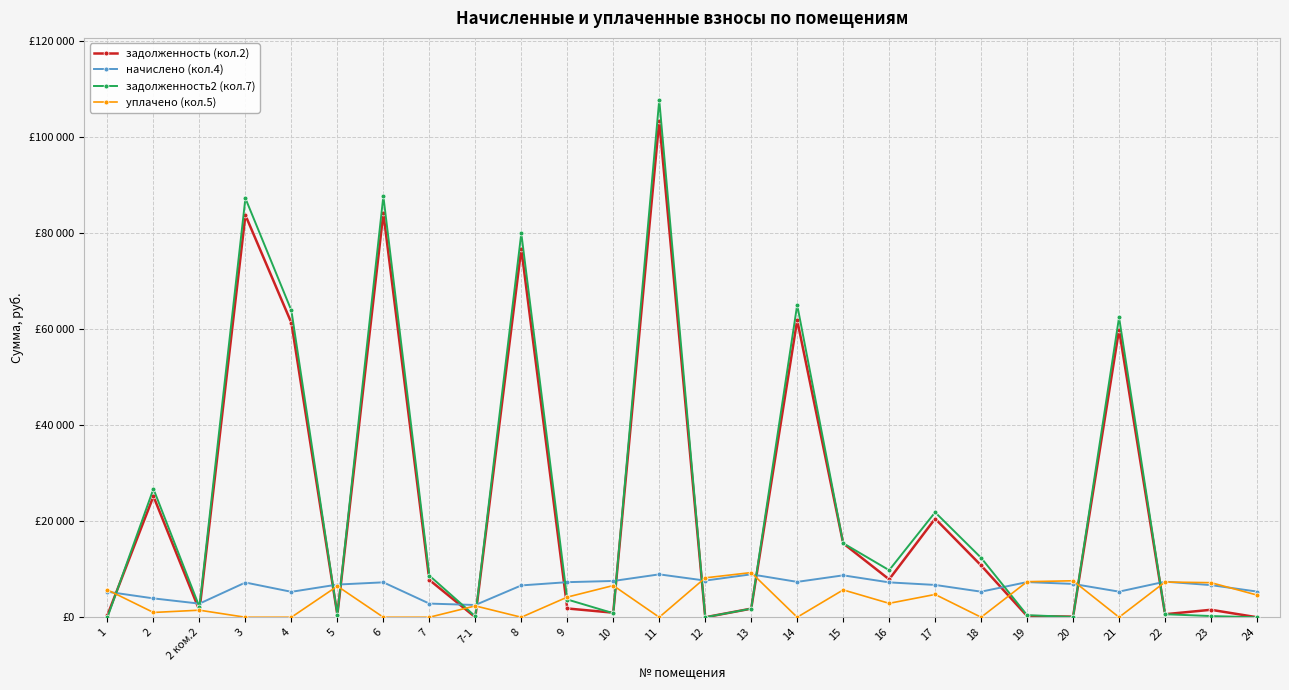

Reading left to right, transcribe all the data shown in this chart.

задолженность (кол.2): 442.4	25202.8	1418.8	83778.2	61341.4	522.1	84189.9	7783.4	0.0	76779.6	1829.4	952.2	103437.2	0.0	1789.2	61894.4	15403.2	7893.3	20540.3	10790.8	248.2	130.3	59920.2	631.0	1556.2	0.0
начислено (кол.4): 5308.6	3930.2	2836.6	7238.0	5299.7	6811.3	7273.7	2845.4	2552.0	6633.5	7309.2	7558.2	8936.5	7638.2	8945.4	7371.5	8731.9	7264.8	6731.3	5326.3	7327.0	6944.6	5335.2	7415.9	6695.6	5353.0
задолженность2 (кол.7): 0.0	26749.7	2163.9	87291.5	63913.8	524.9	87720.5	8689.8	186.7	79999.5	3697.8	841.2	107775.0	0.0	1789.2	65080.8	15427.9	9802.6	21868.7	12386.6	429.9	66.5	62479.6	631.0	249.9	0.0
уплачено (кол.5): 5704.4	997.3	1472.3	0.0	0.0	6484.0	0.0	0.0	2365.4	0.0	4199.6	6605.7	0.0	8207.8	9308.1	0.0	5700.0	2899.5	4751.7	0.0	7409.9	7600.0	0.0	7337.8	7203.8	4625.2